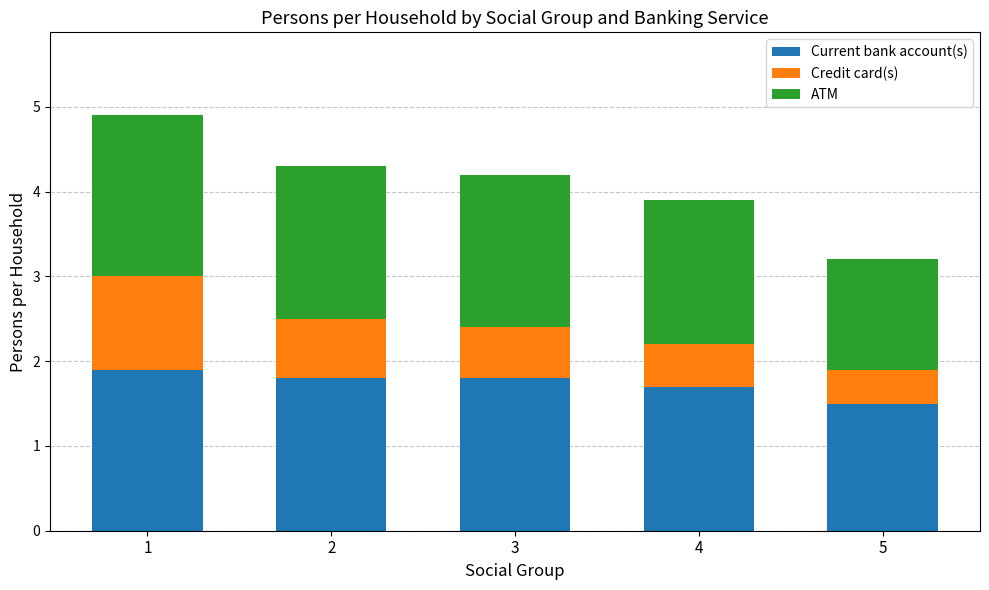

What is the total value across all series at 3?

4.2